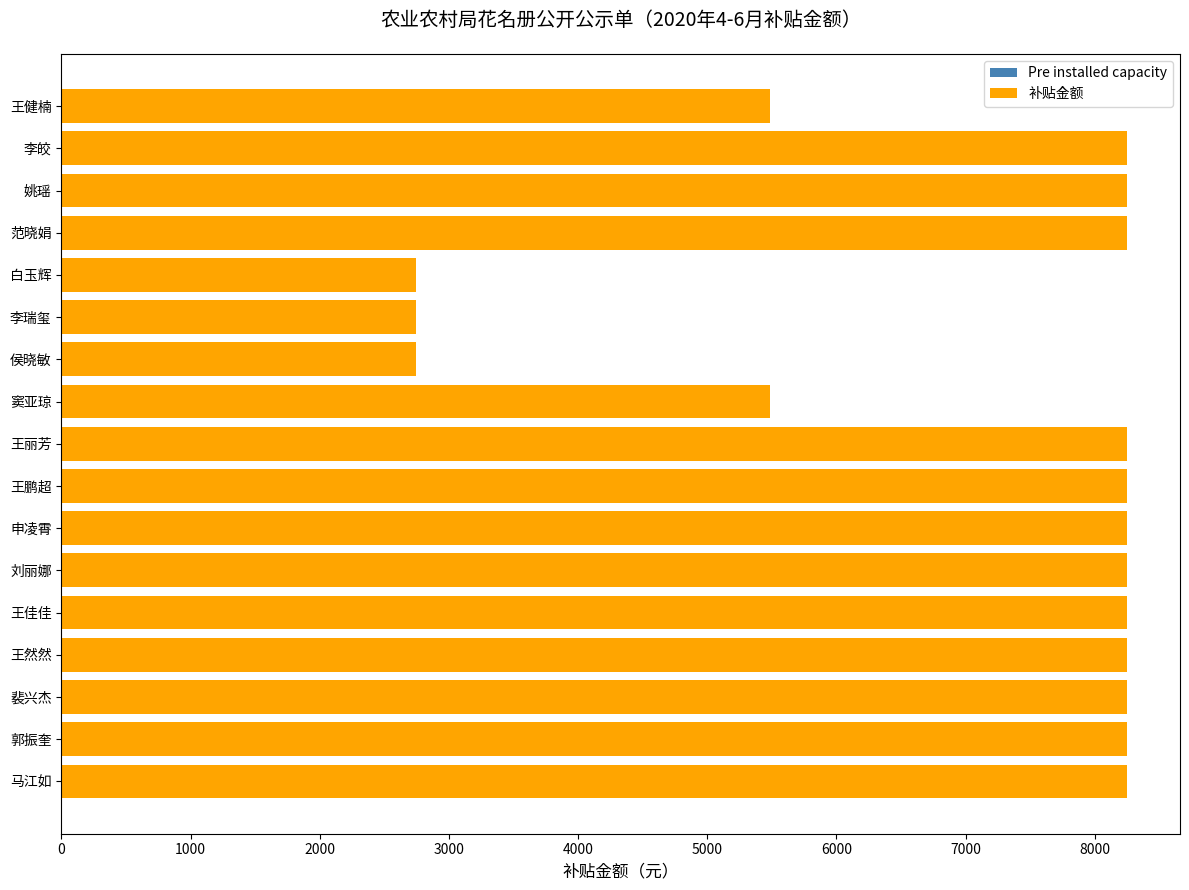

Are the bars horizontal?

Yes